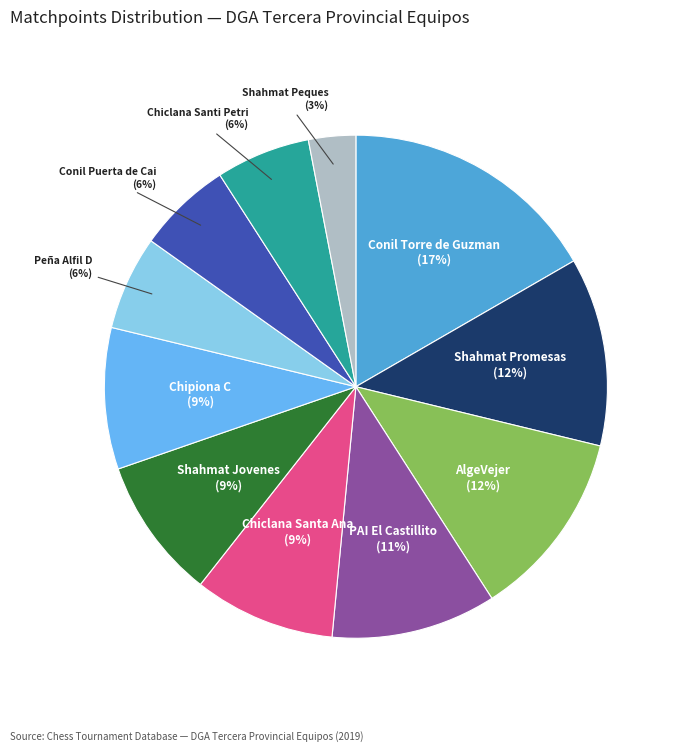

Is it true that Shahmat Promesas is 12% of the pie?

True